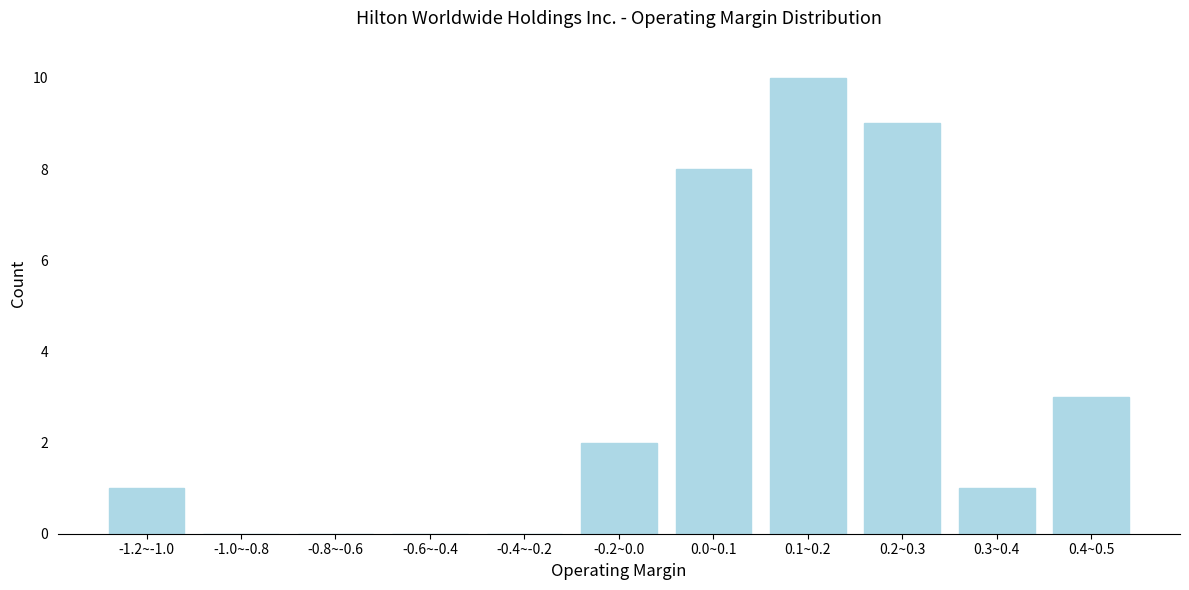

Reading left to right, extract all data points from this chart.

-1.2~-1.0=1	-1.0~-0.8=0	-0.8~-0.6=0	-0.6~-0.4=0	-0.4~-0.2=0	-0.2~0.0=2	0.0~0.1=8	0.1~0.2=10	0.2~0.3=9	0.3~0.4=1	0.4~0.5=3